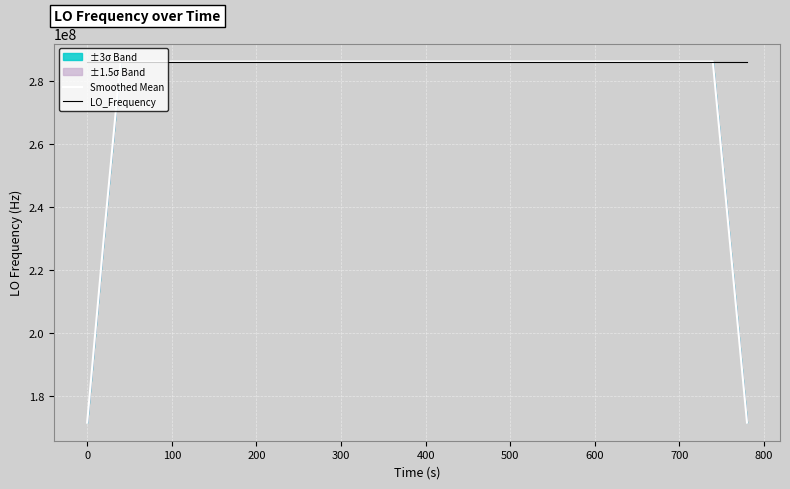

What is the highest value of the Smoothed Mean series?

286078801.0